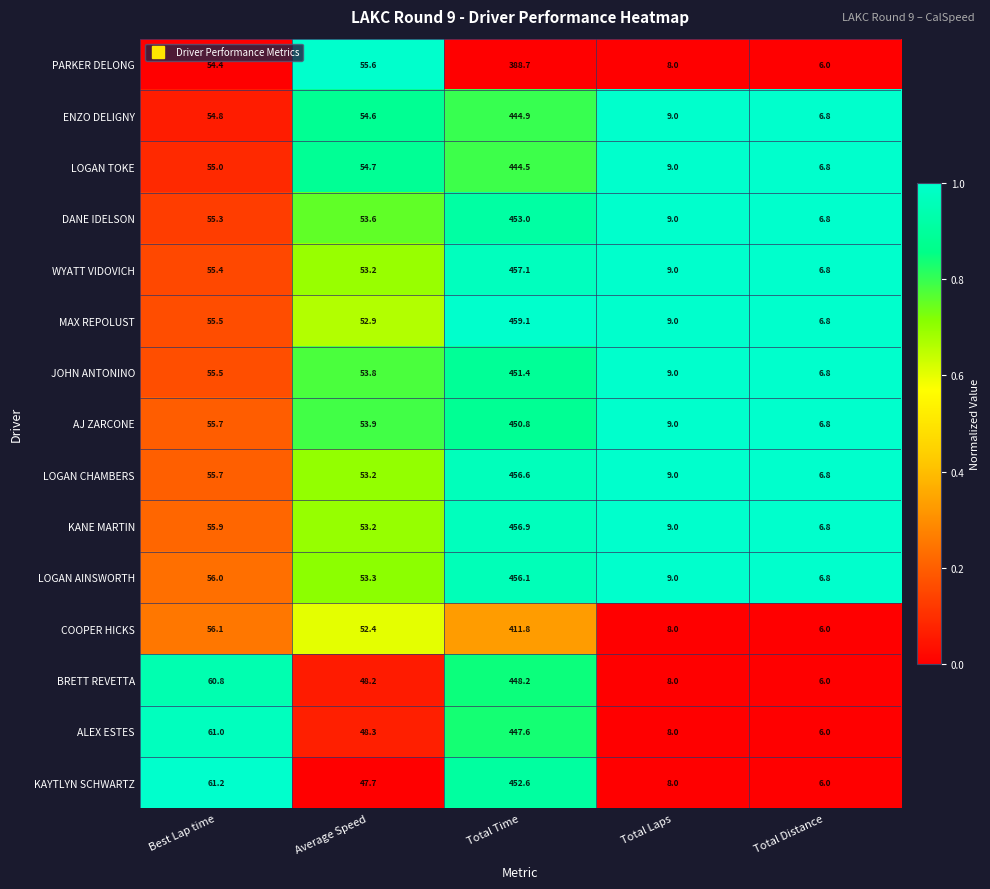

What is the maximum value for AJ ZARCONE?

450.8